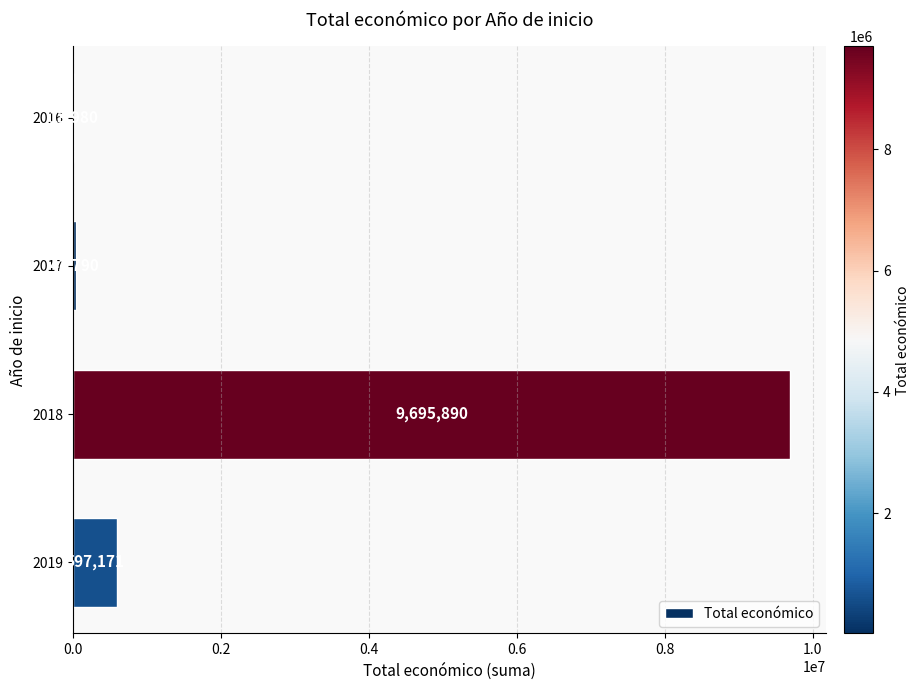

Reading bottom to top, transcribe all the data shown in this chart.

2019=597171	2018=9695890	2017=41790	2016=13980